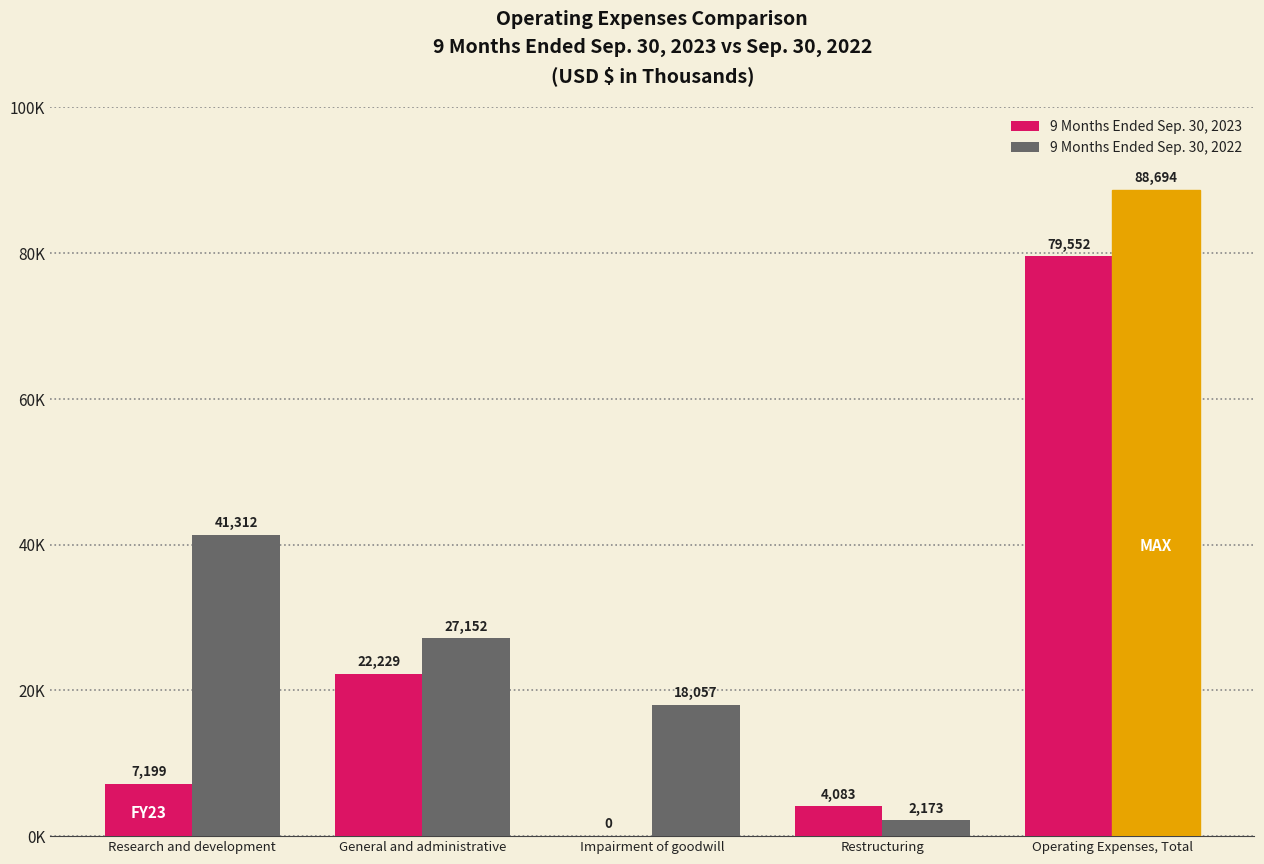

Does the chart contain stacked bars?

No